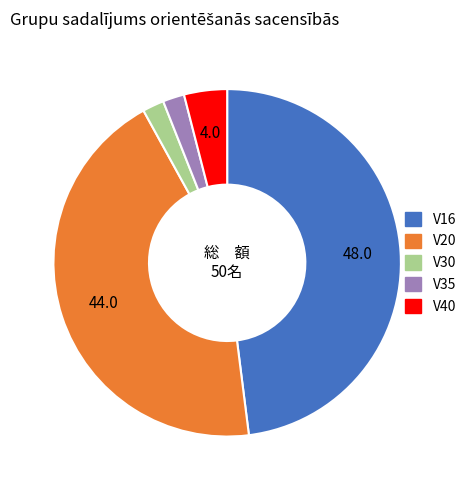

What is the largest slice in the pie chart?

V16